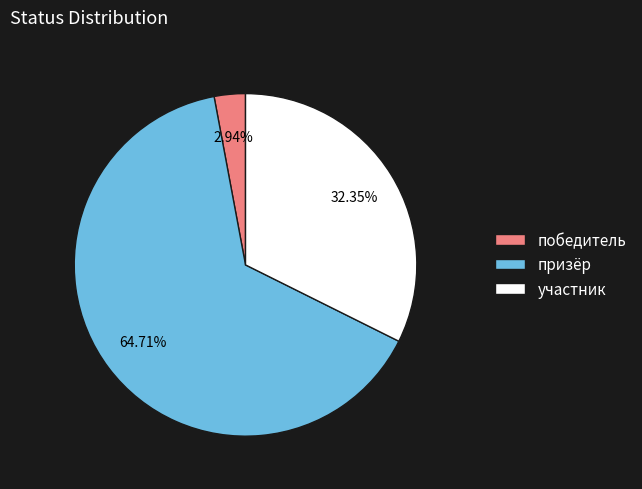

What portion of the pie excludes призёр?

35.3%